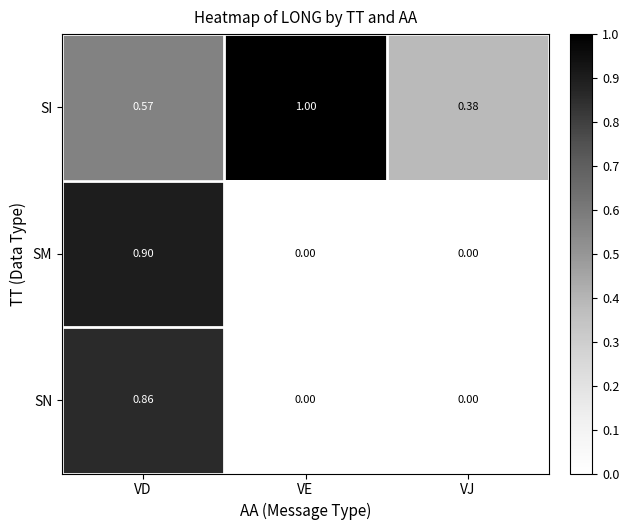

Which series has the largest range (max minus min)?

SM